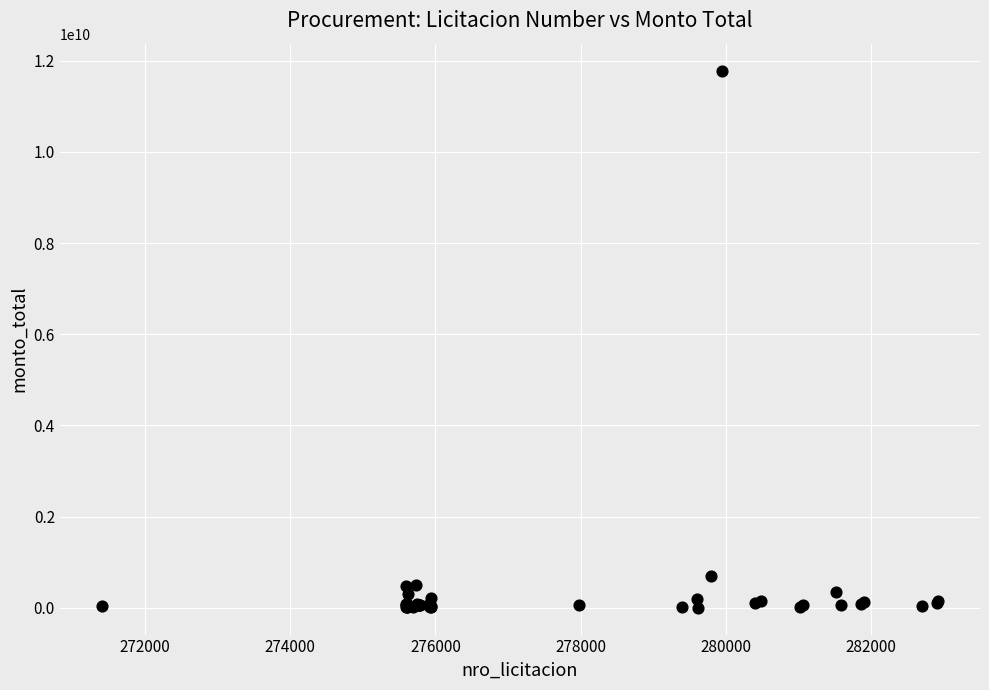

What Y value in the scatter plot is closest to 5894111250?

705550000